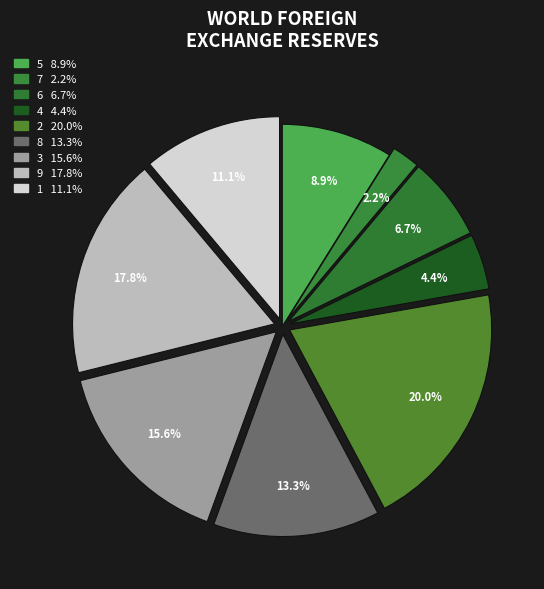

Is 1 the majority of the pie?

No